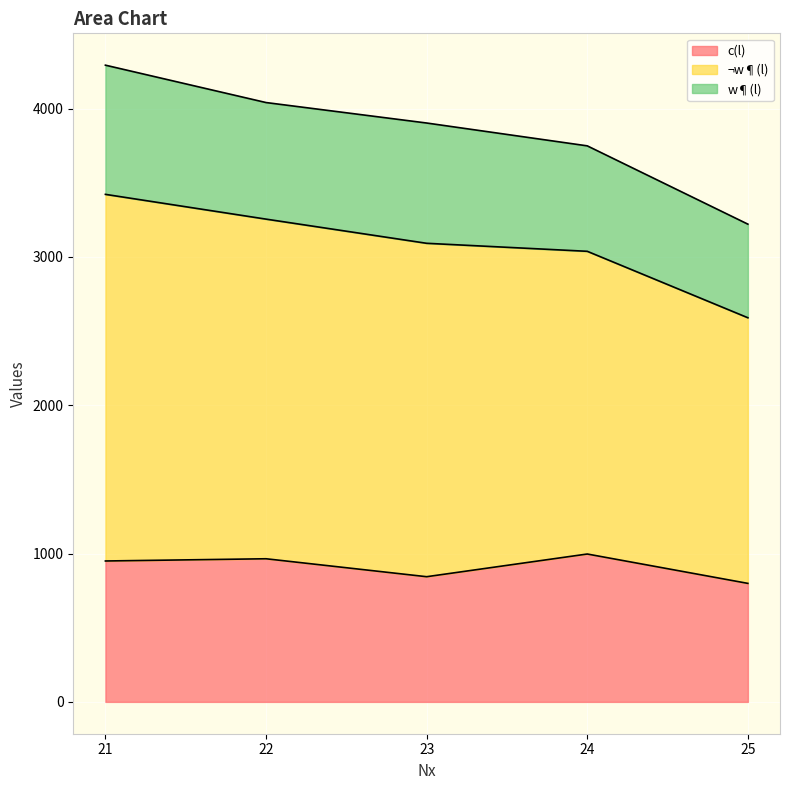

What are all the series names shown in the legend?

c(l), ¬w¶(l), w¶(l)